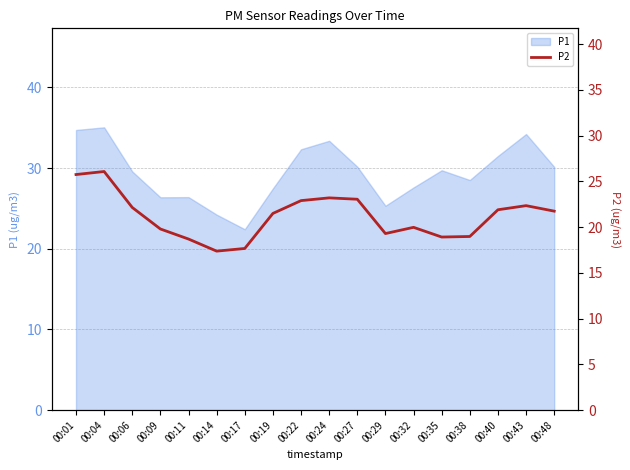

Which category has the lowest value in the P1 series?

00:17